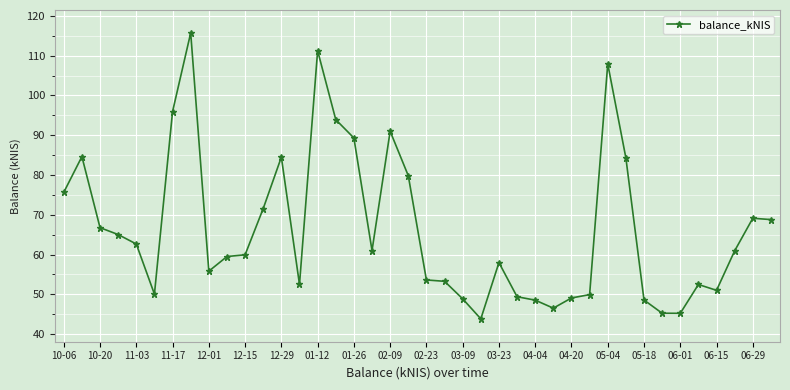

What is the average value?

66.5